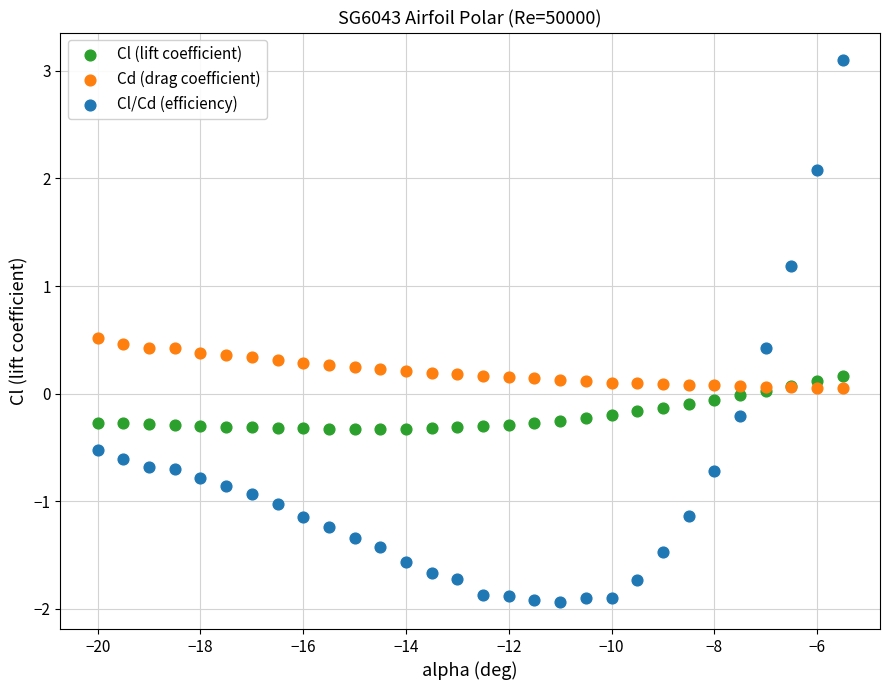

Which series has the widest spread of Y values?

Cl/Cd (efficiency)